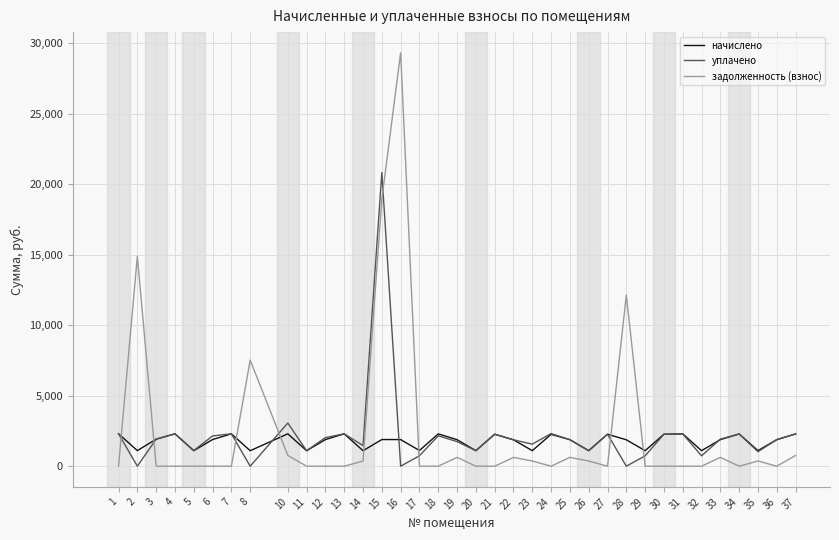

The value of задолженность (взнос) at 6 is -14704.8. True or false?

False